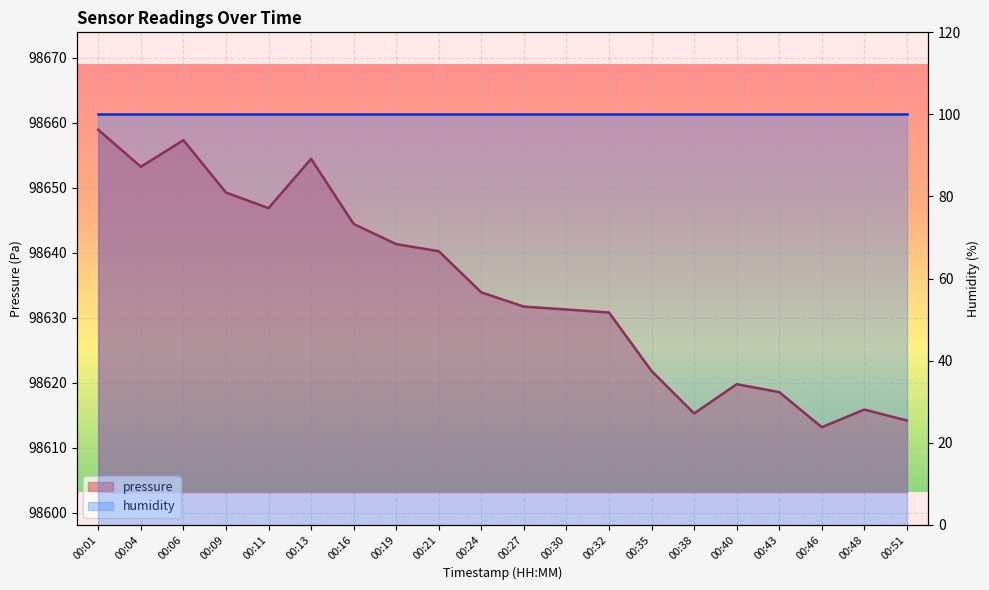

What is the change in value from 00:06 to 00:40?

-37.6